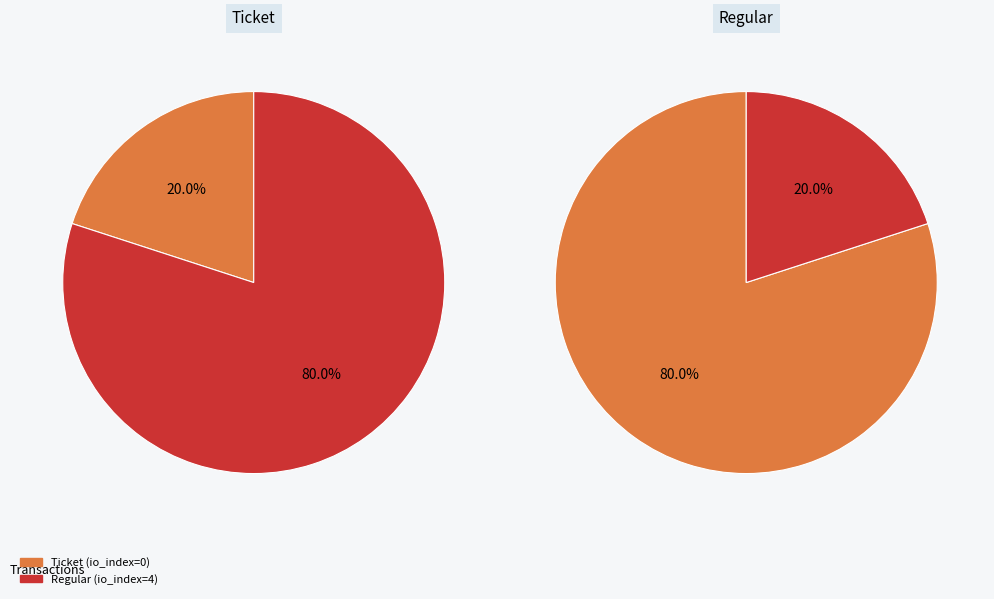

How many slices are in this pie chart?

2